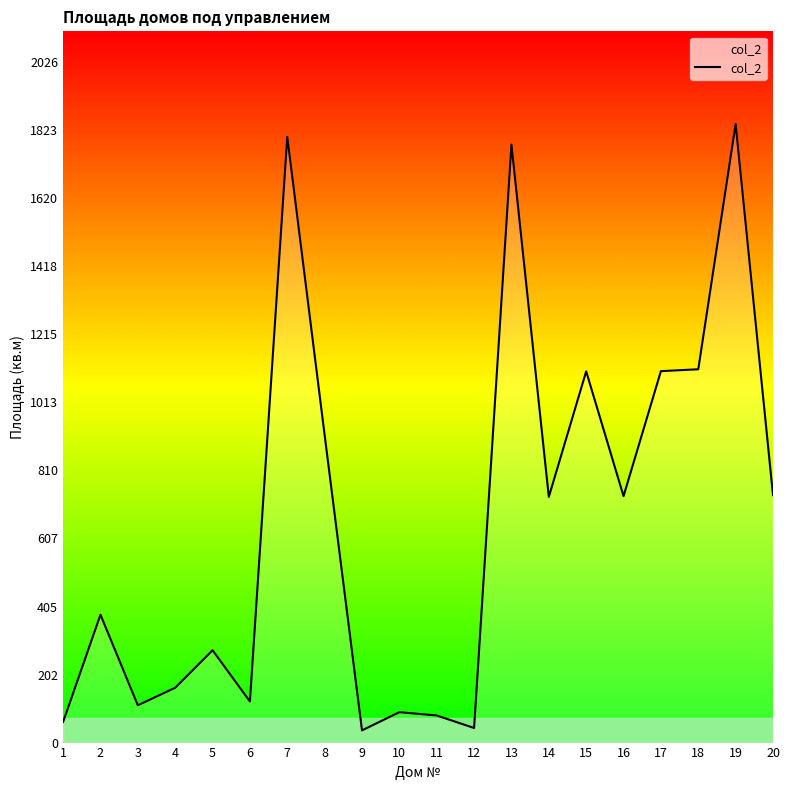

What is the change in value from 3 to 16?

+622.8